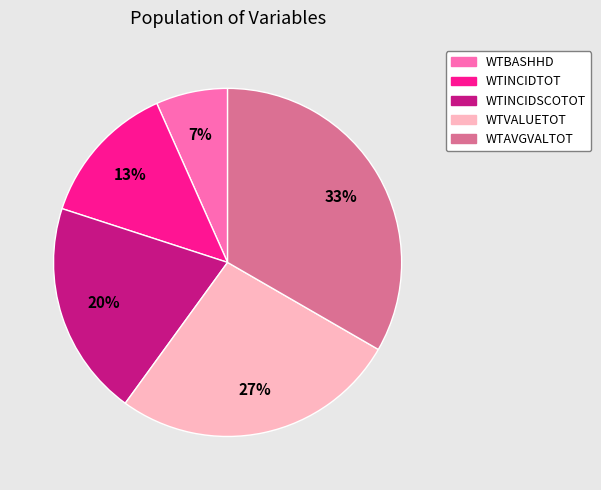

To the nearest percent, what percentage of the pie is WTAVGVALTOT?

33%